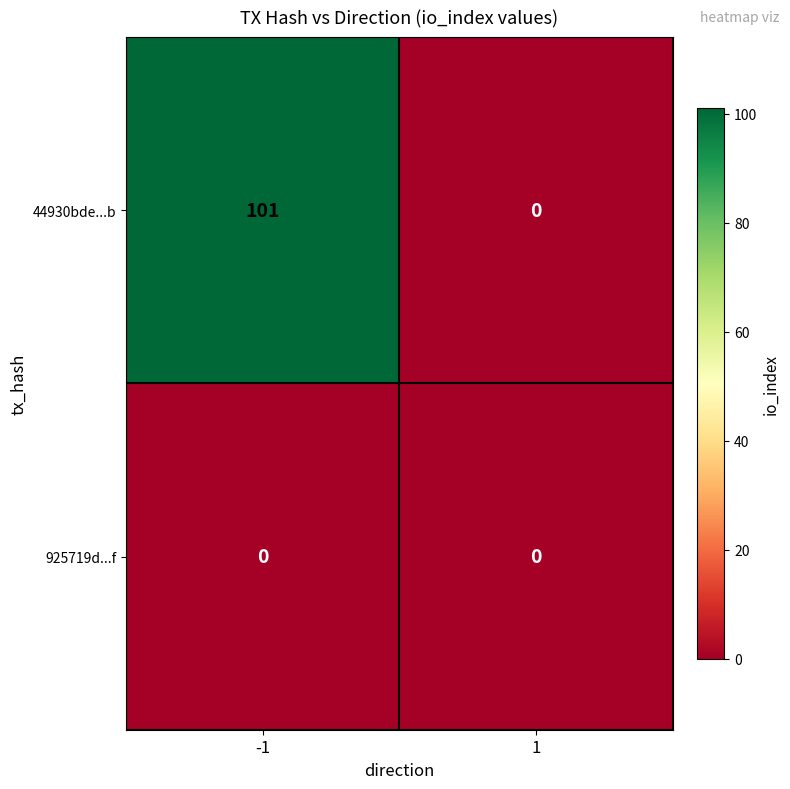

What is the maximum value shown in the chart?

101